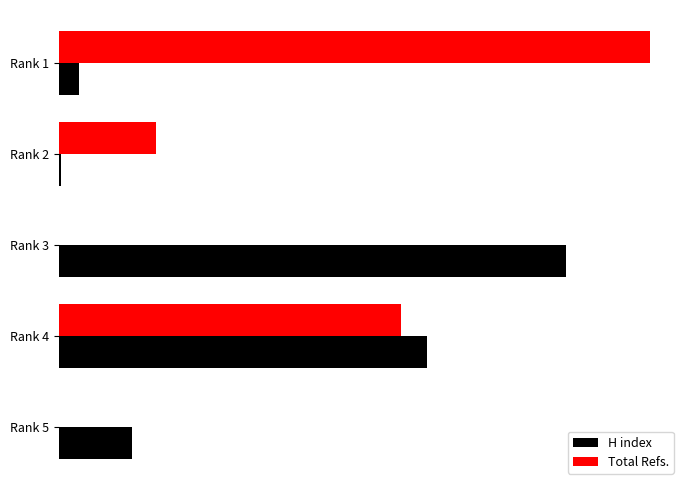

What are all the series names shown in the legend?

H index, Total Refs.